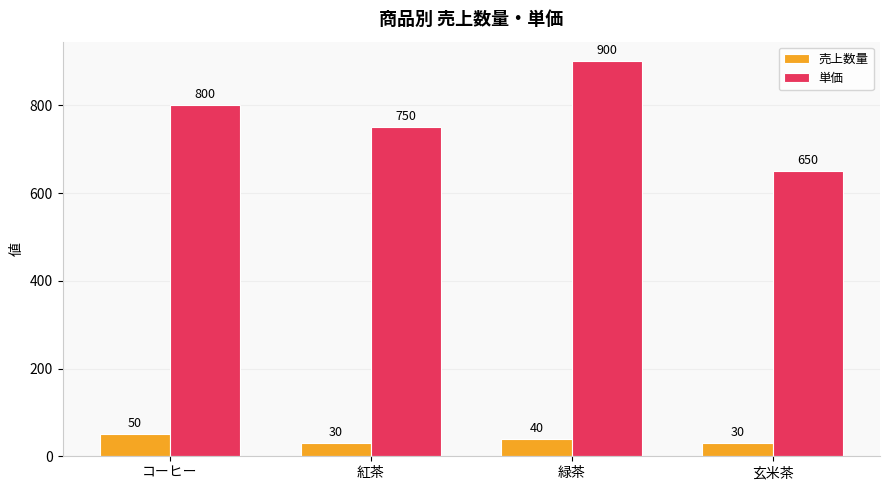

What is the highest value of the 単価 series?

900